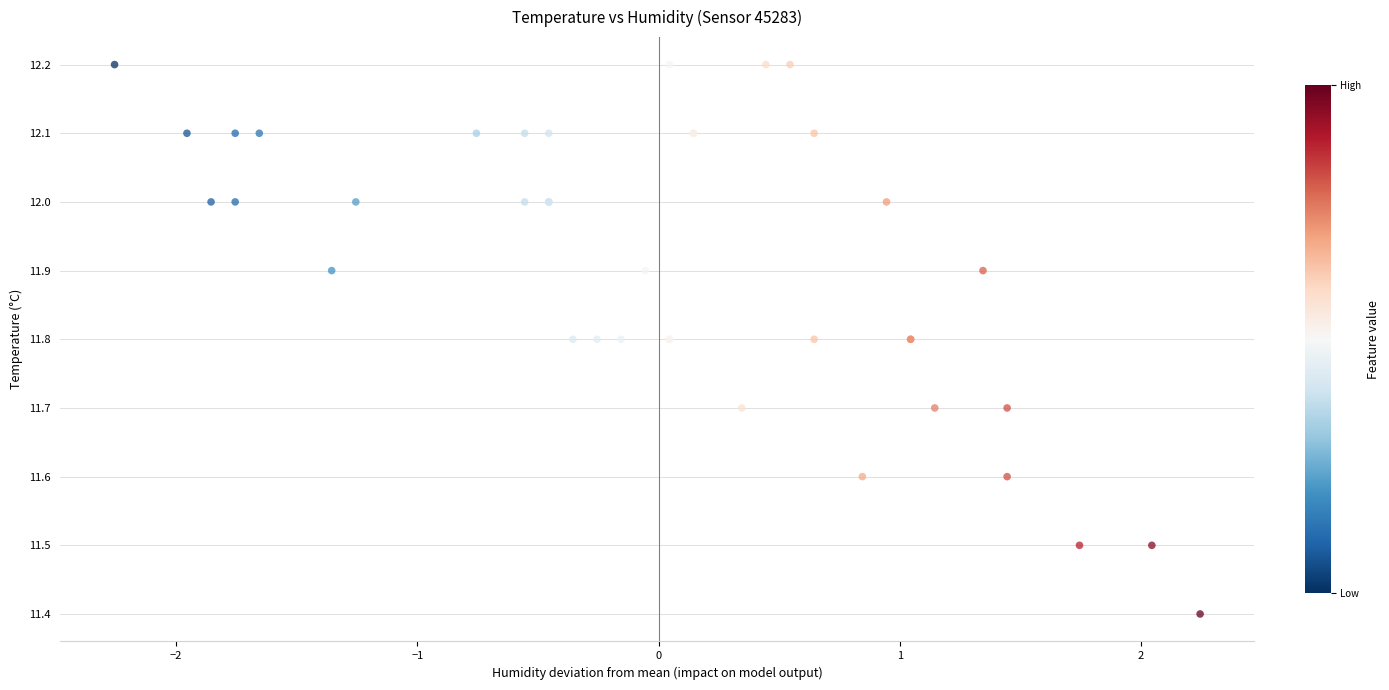

What Y value in the scatter plot is closest to 11?

11.4